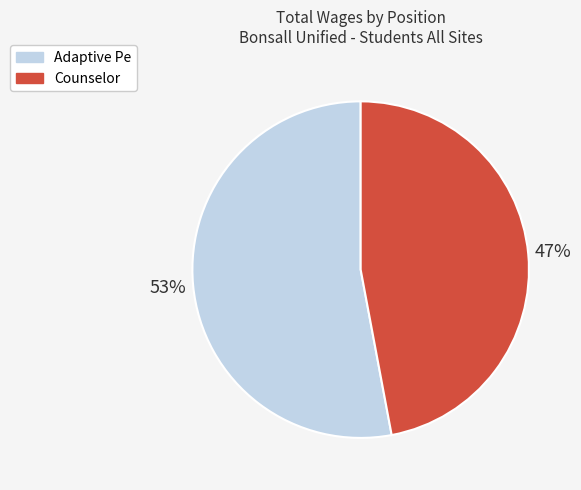

Do Adaptive Pe and Counselor together represent more than half of the pie?

Yes